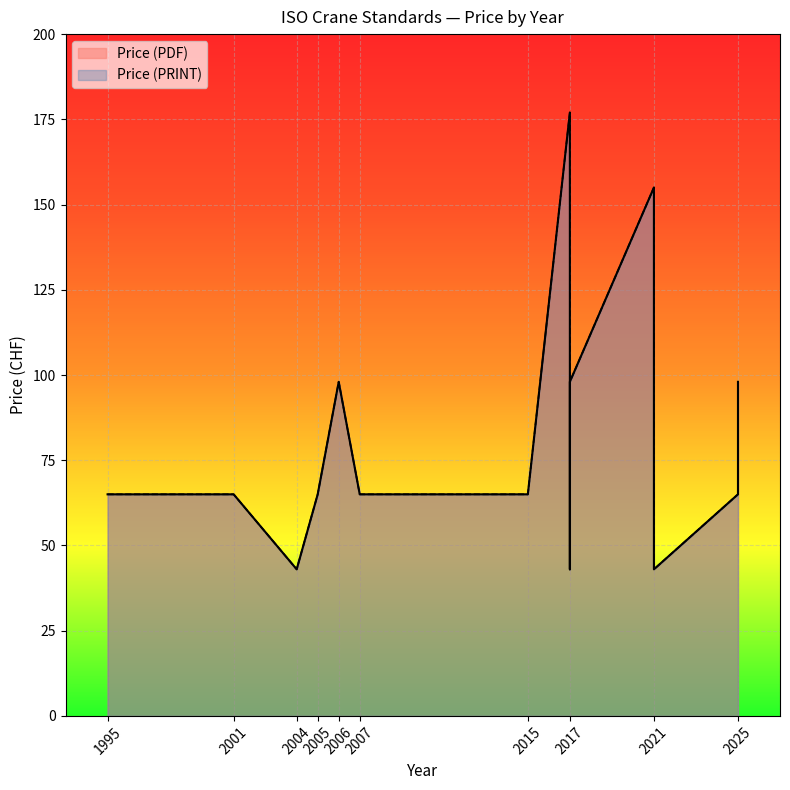

Reading left to right, extract all data points from this chart.

Price (PDF): 65	65	43	65	98	65	65	177	43	98	155	43	43	65	98
Price (PRINT): 65	65	43	65	98	65	65	177	43	98	155	43	43	65	98